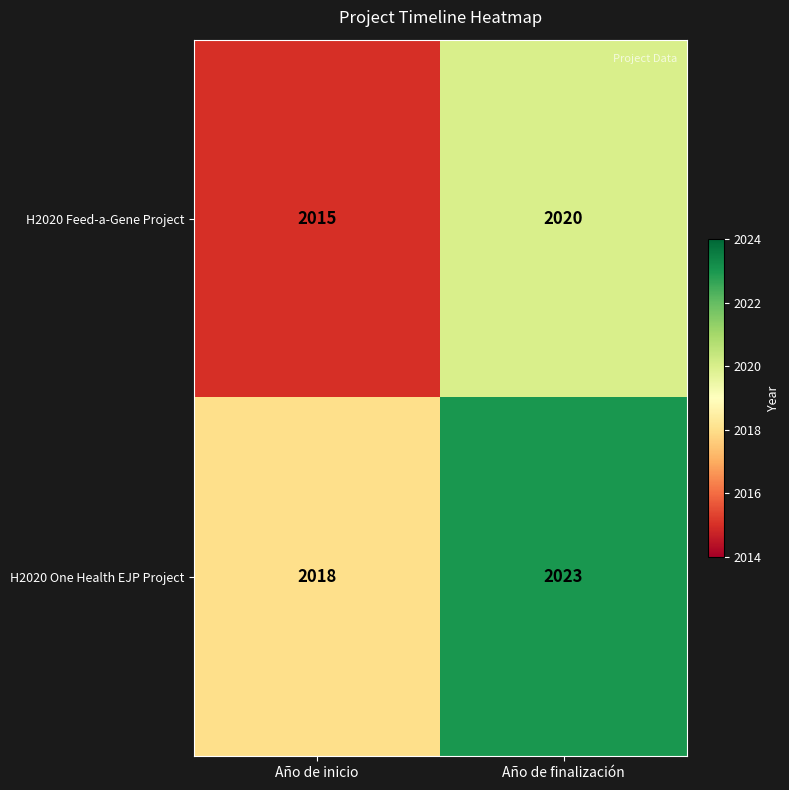

Reading left to right, extract all data points from this chart.

H2020 Feed-a-Gene Project: Año de inicio=2015	Año de finalización=2020
H2020 One Health EJP Project: Año de inicio=2018	Año de finalización=2023